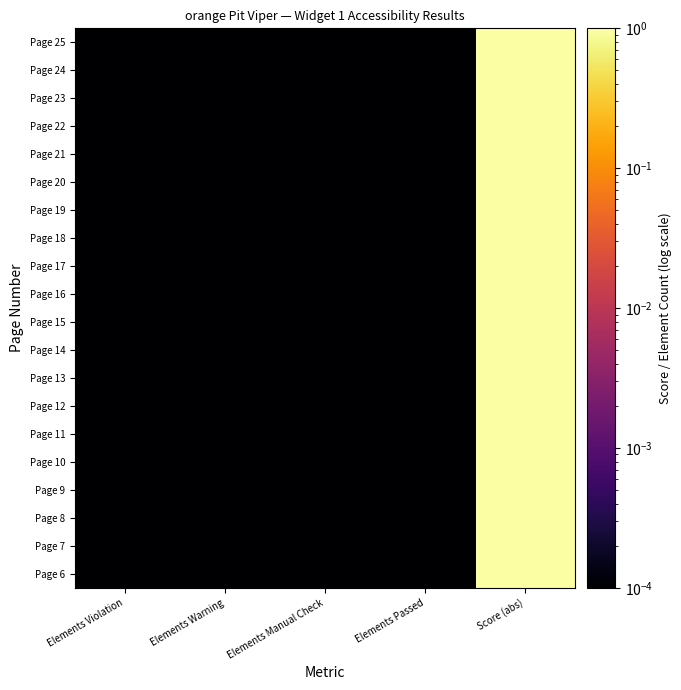

How many categories are shown in the chart?

5